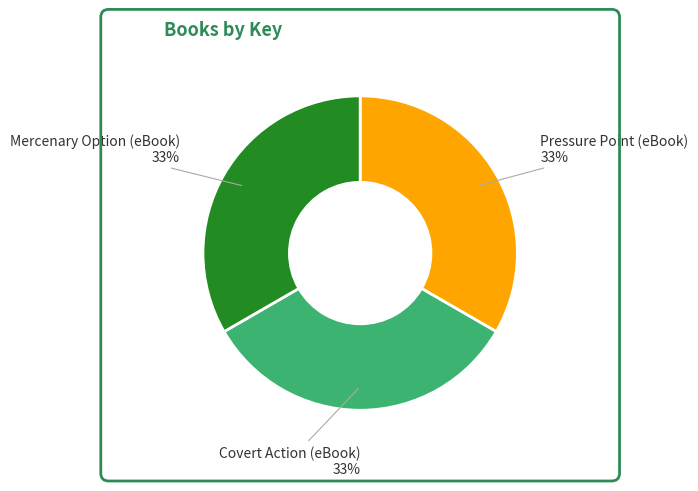

To the nearest percent, what is the average slice percentage?

33%